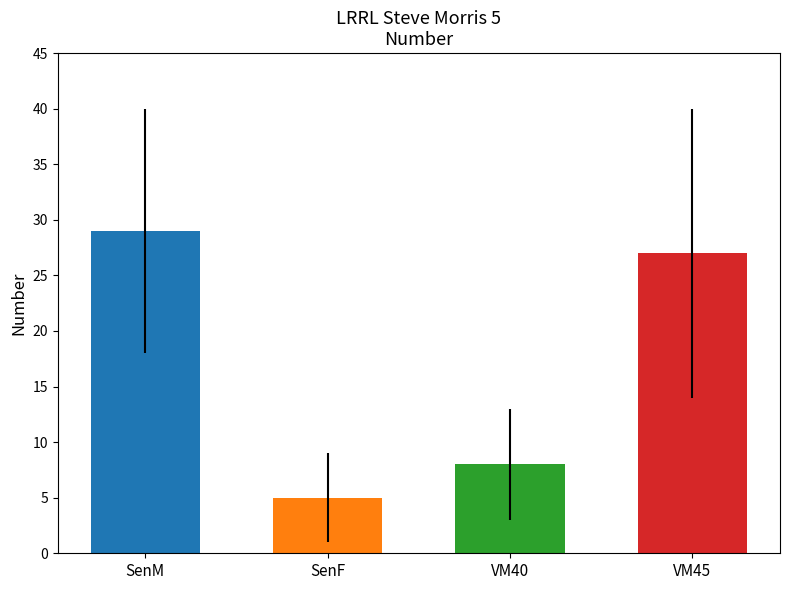

What is the label of the 3rd bar from the left?

VM40